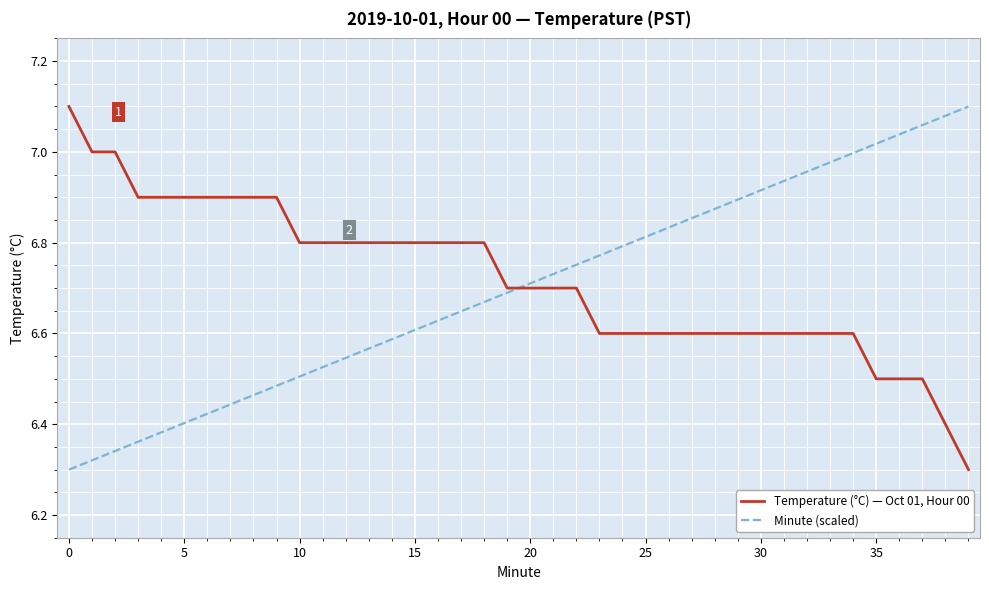

List the series in order of their overall mean, lowest first.

Minute (scaled), Temperature (°C) — Oct 01, Hour 00